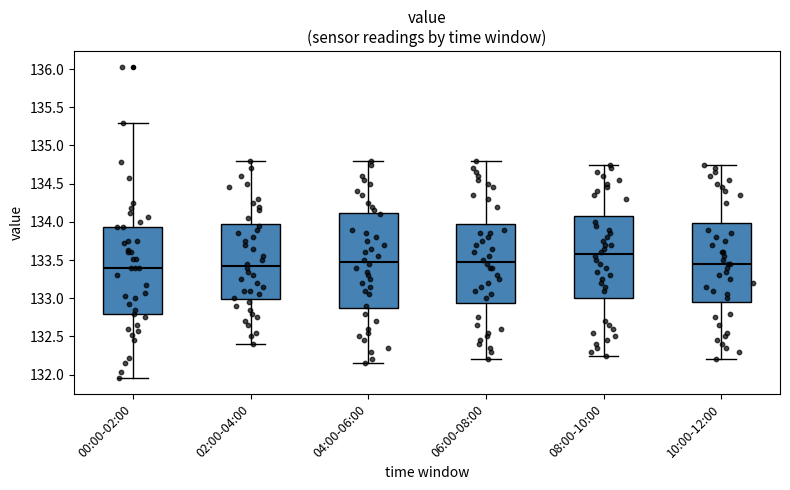

Comparing the boxes themselves (not the whiskers), which one is the tallest?

04:00-06:00